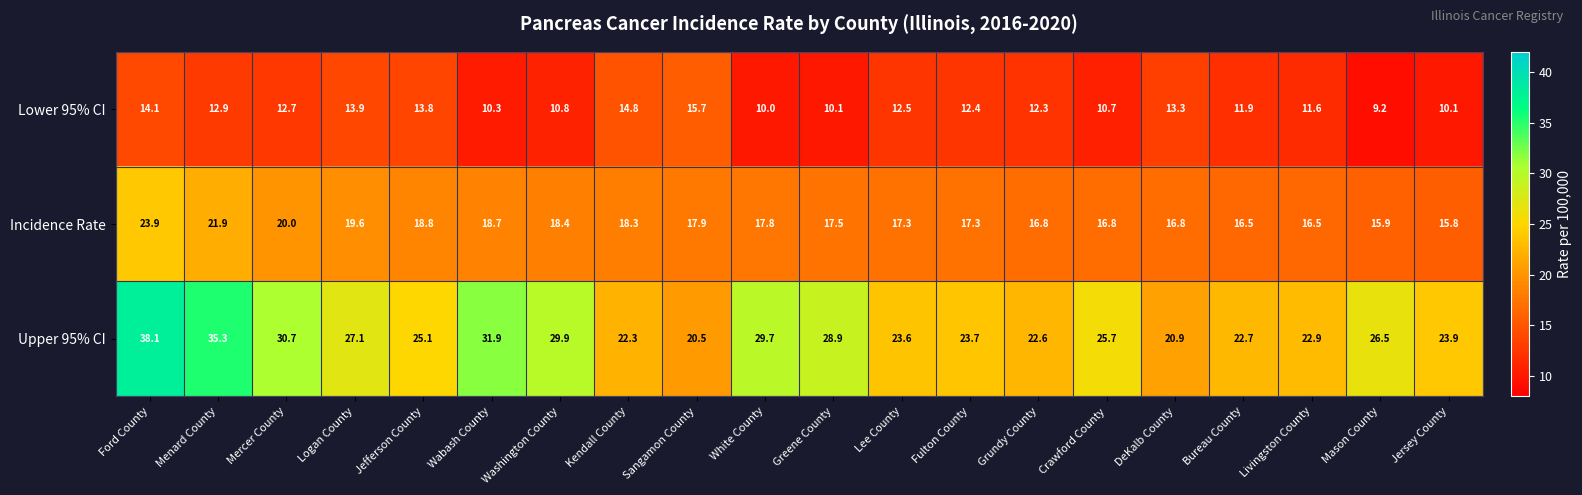

What is the difference between the highest and lowest values at Mercer County?

18.0